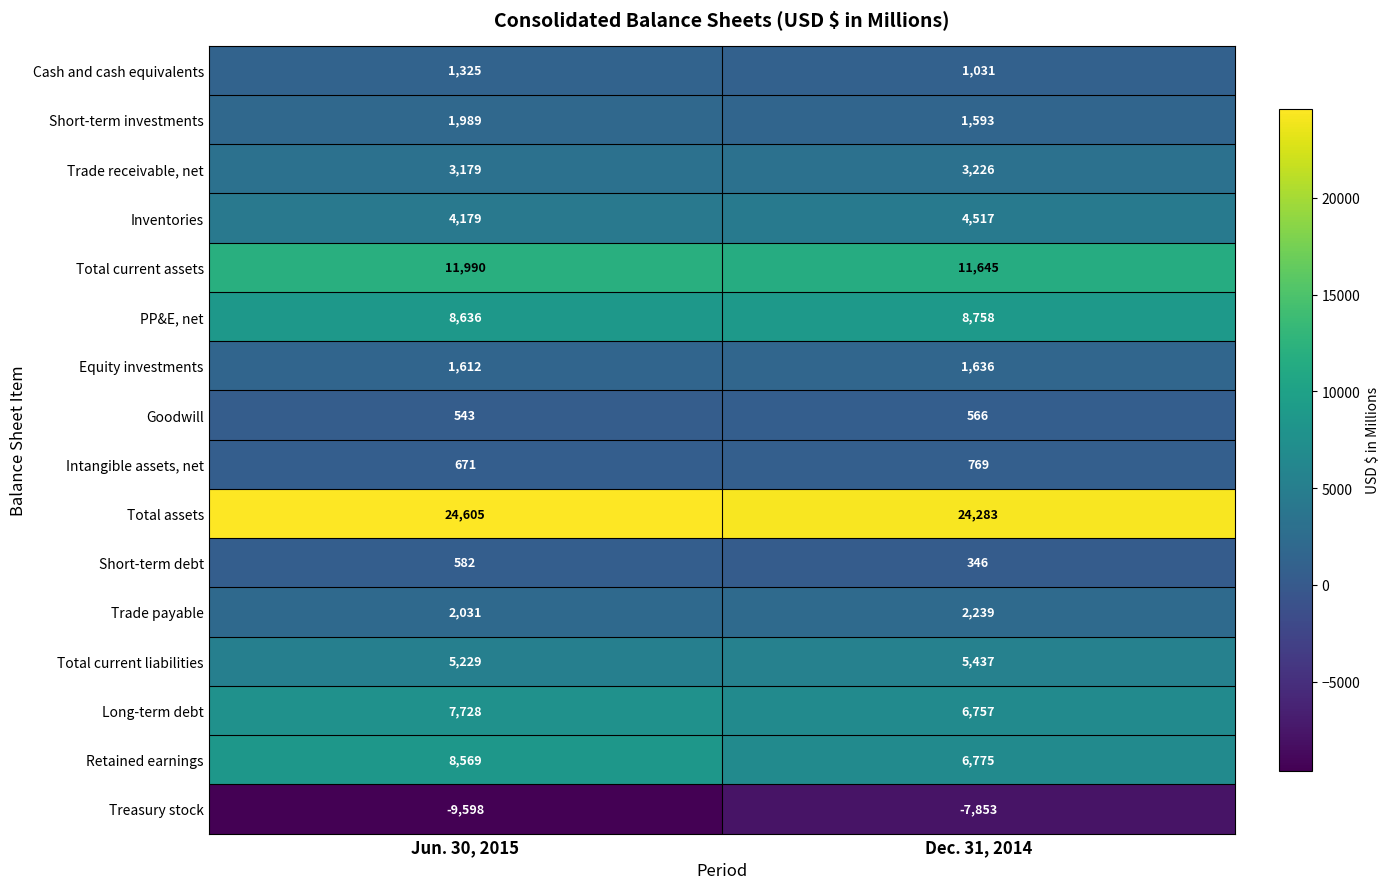

What is the difference between the Inventories values at Dec. 31, 2014 and Jun. 30, 2015?

338